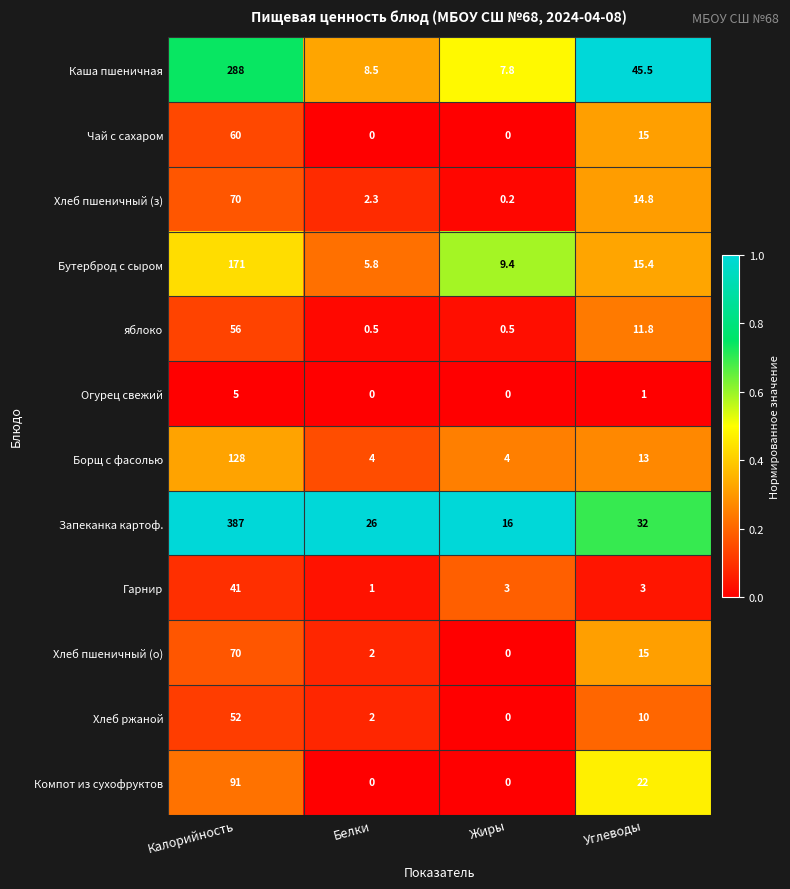

At which label does Борщ с фасолью first exceed 13?

Калорийность